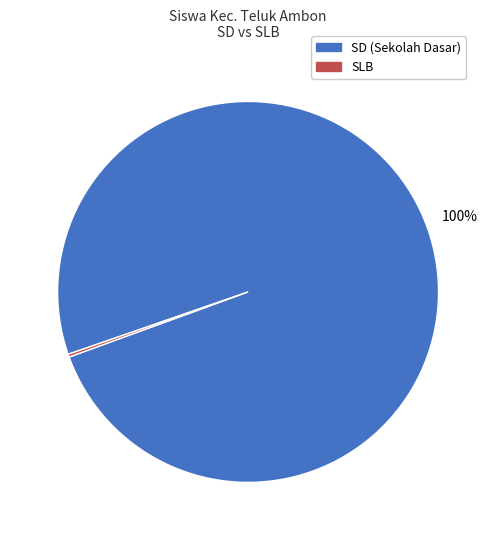

Is there any slice that represents more than half of the pie?

Yes